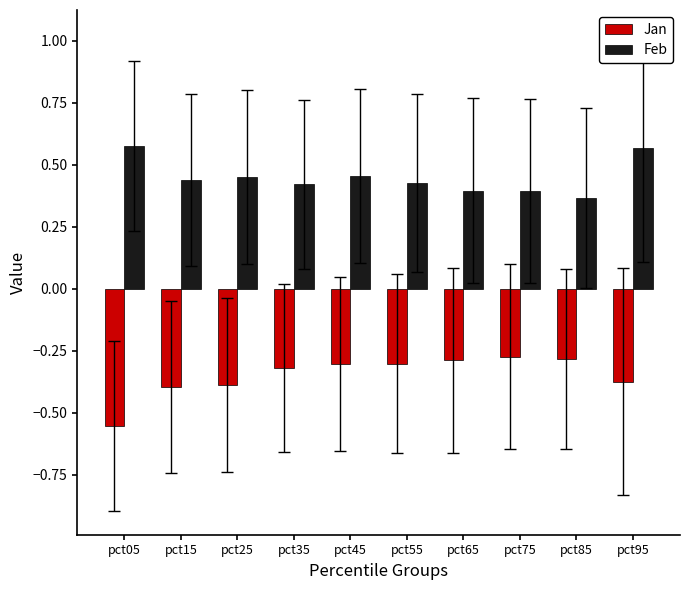

How many bars are there in total?

20